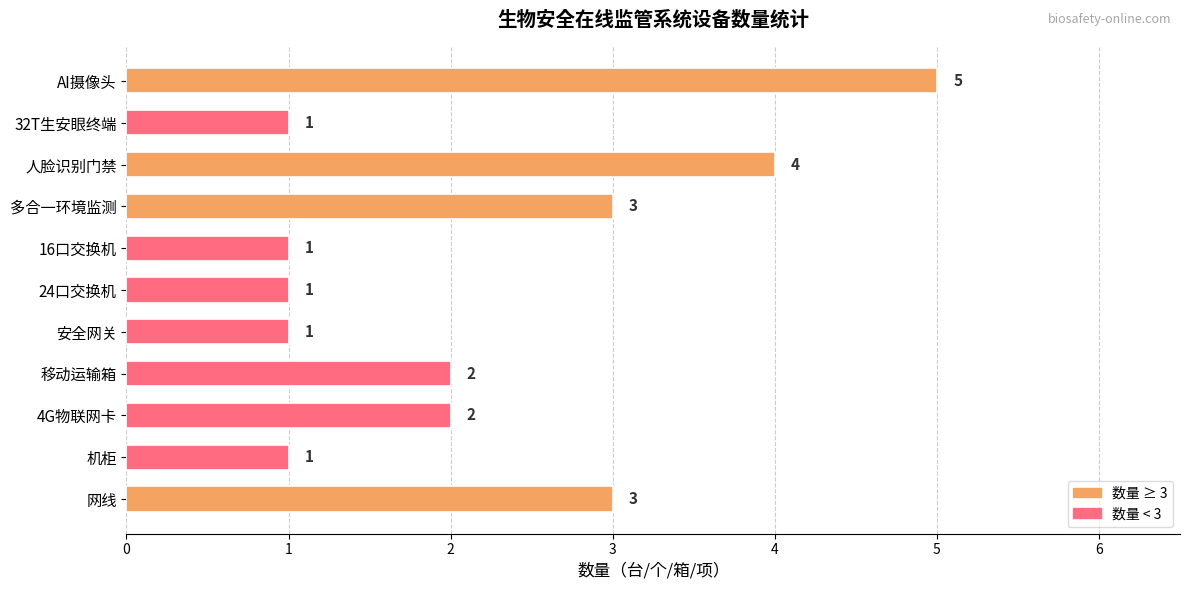

The chart shows a value of 5 at 网线. True or false?

False